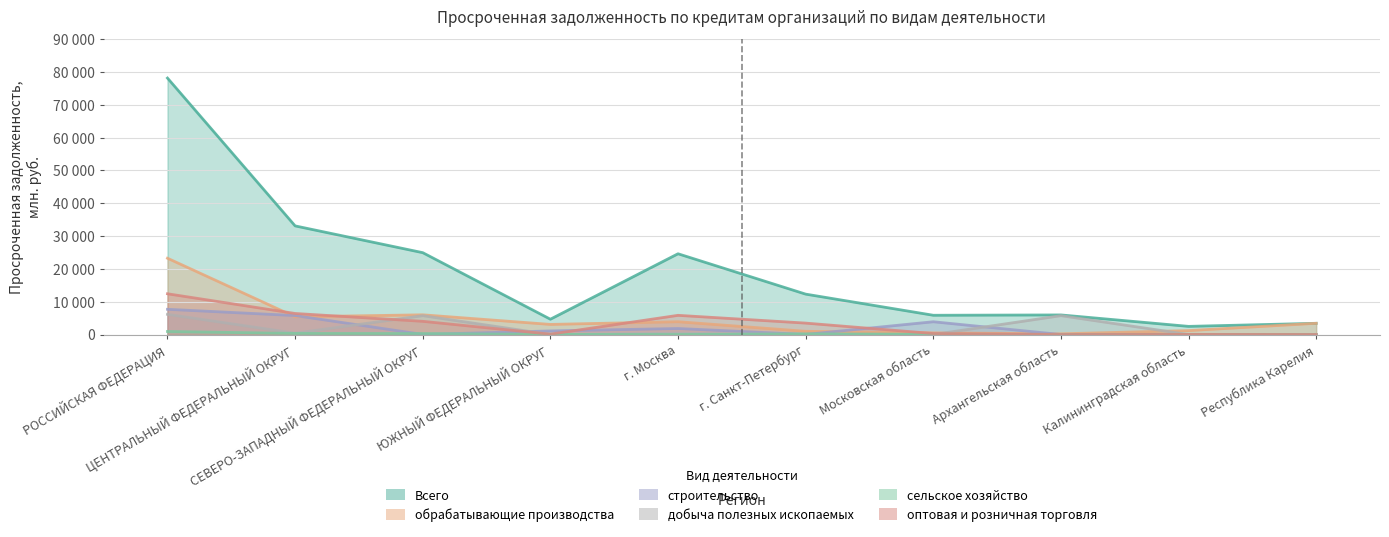

Which series changed the most between РОССИЙСКАЯ ФЕДЕРАЦИЯ and г. Москва?

Всего